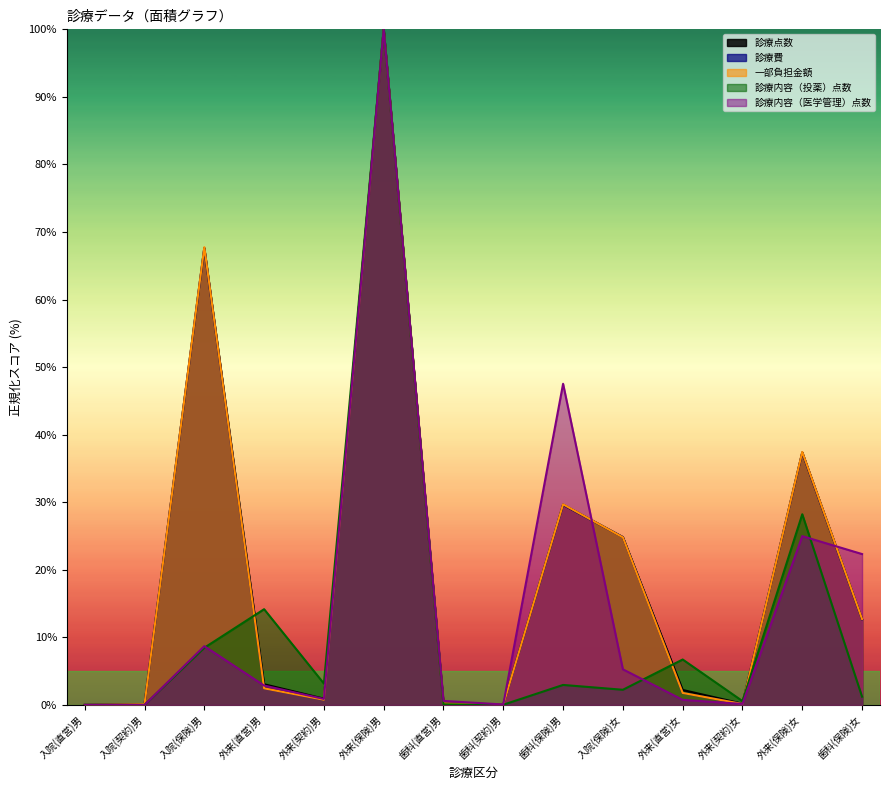

Where is 診療内容（投薬）点数 nearest to the value 50?

外来(保険)女